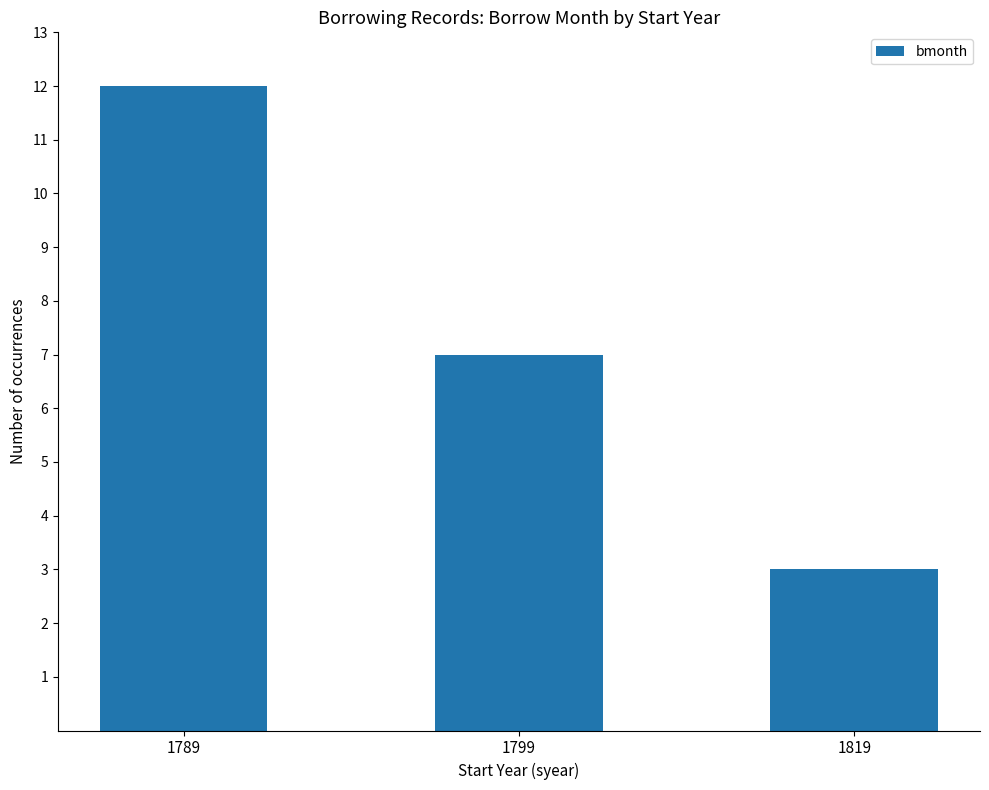

What is the change in value from 1789 to 1799?

-5